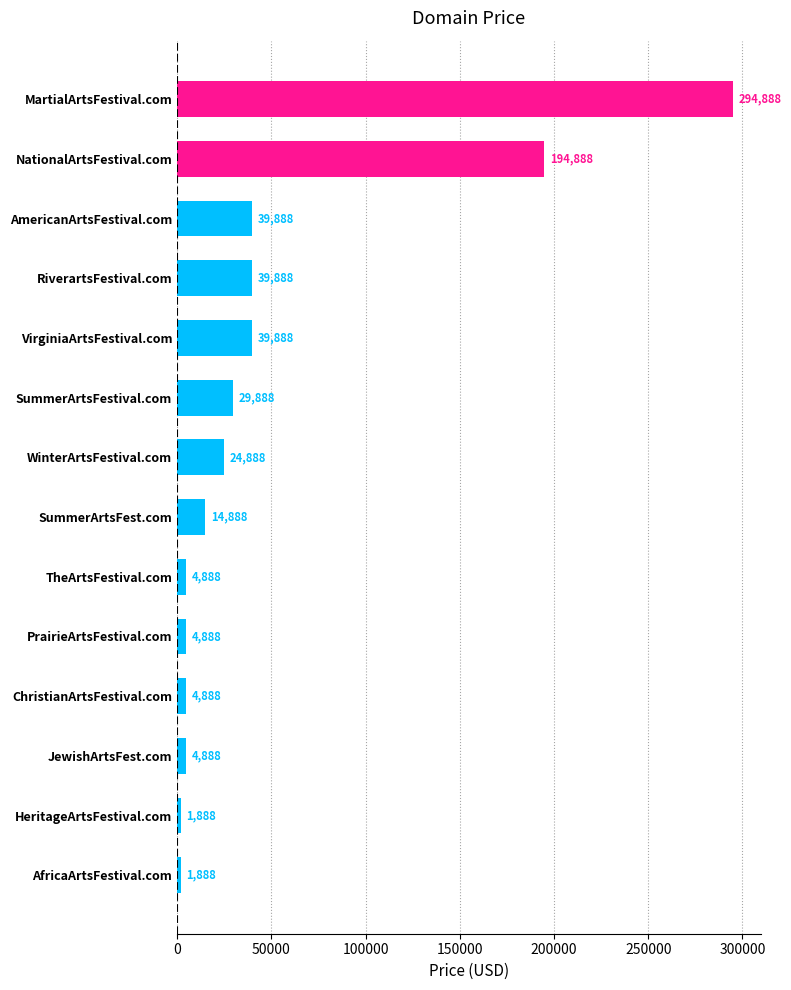

What is the label of the 13th bar from the bottom?

NationalArtsFestival.com